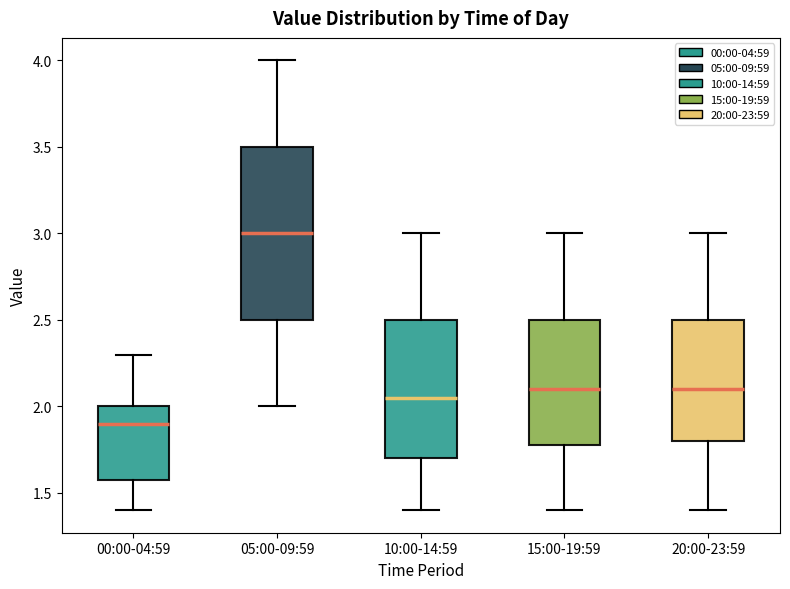

Which box's median line is the highest?

05:00-09:59